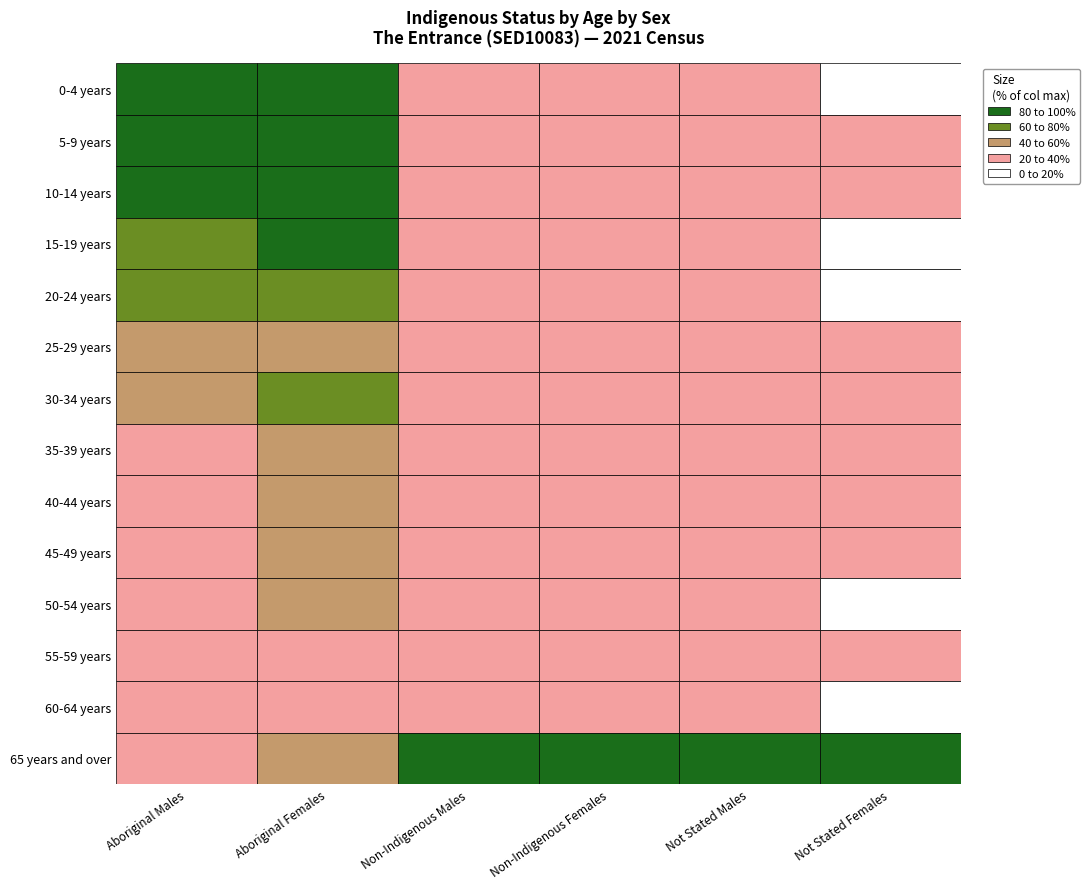

What is the smallest value displayed?

59